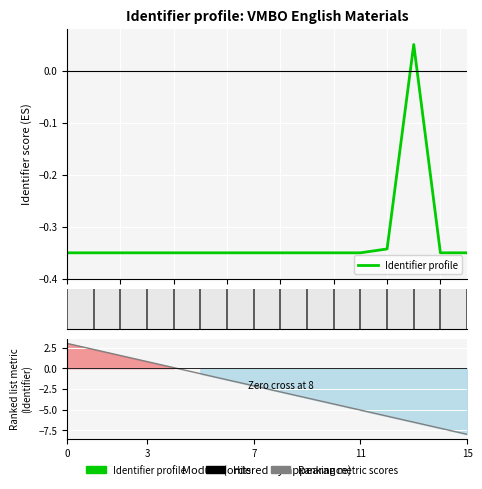

True or false: the data shows -0.5 at 0.

False